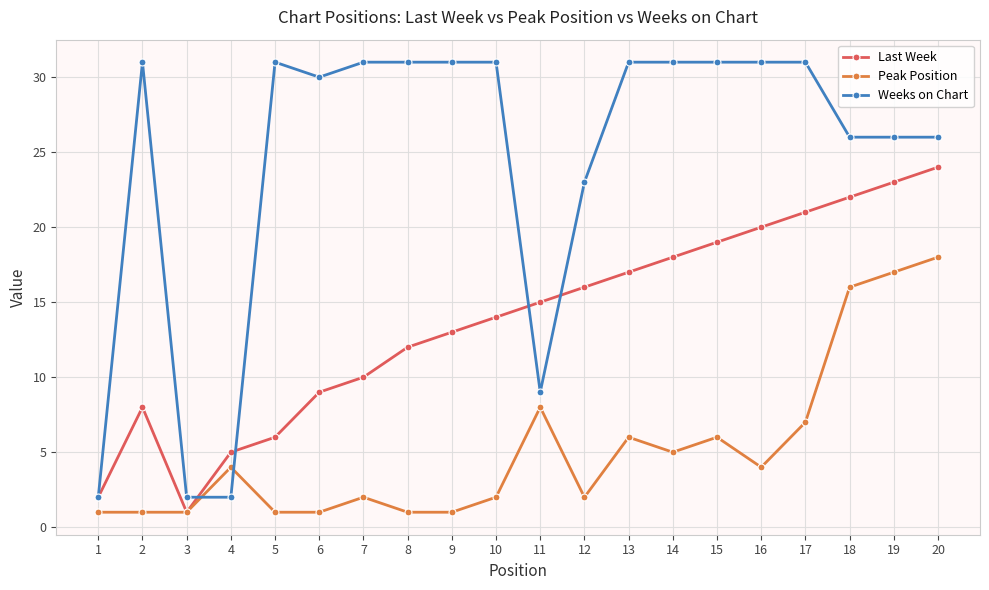

True or false: Peak Position has a value of 5 at 14.

True